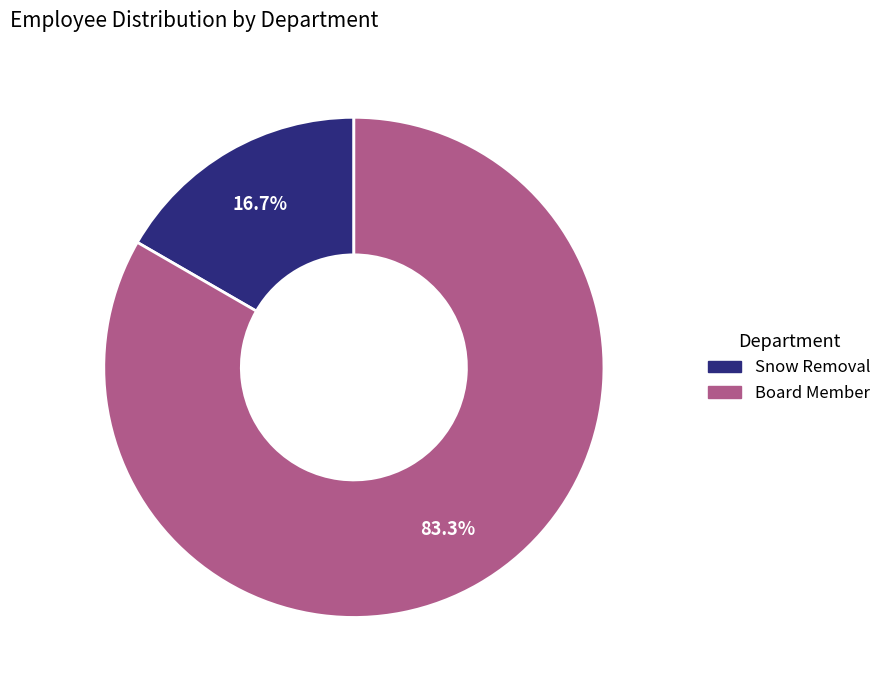

Which slice is the largest?

Board Member